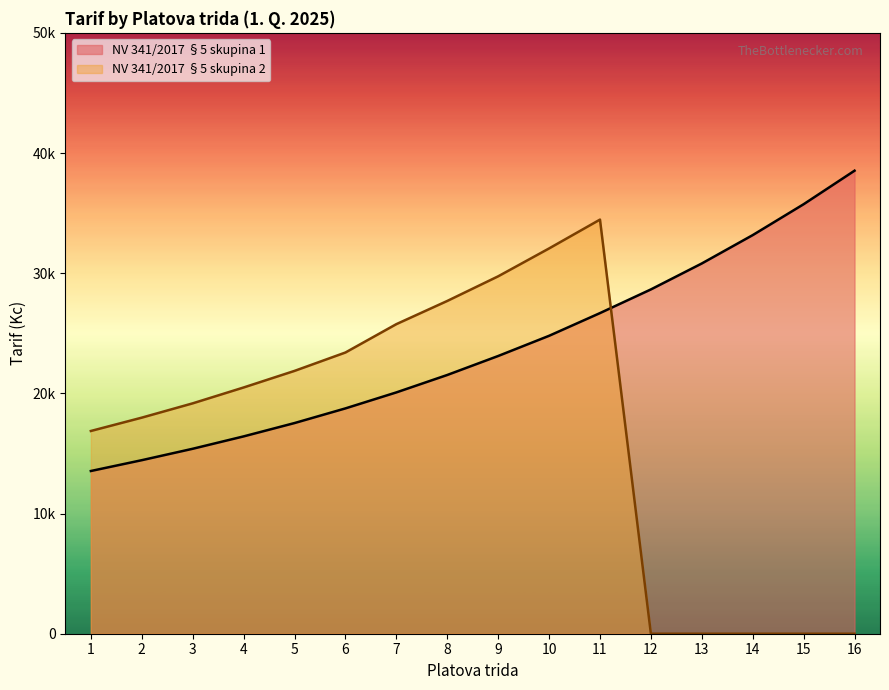

What is the maximum value shown in the chart?

38530